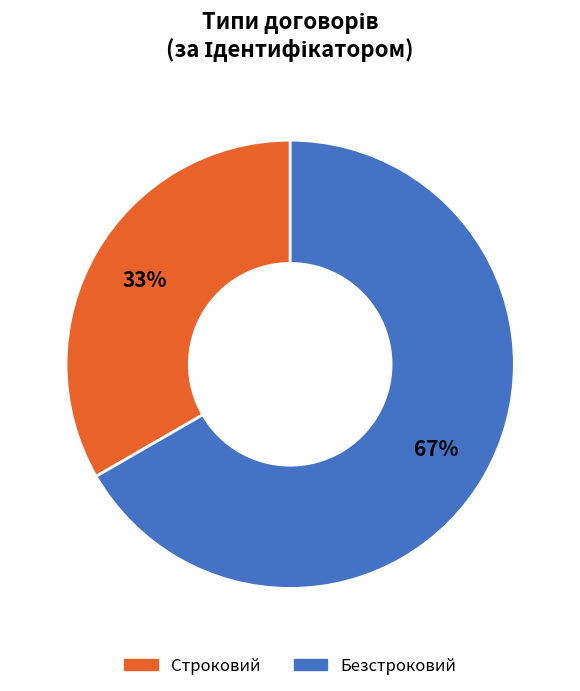

Which has a higher value, Безстроковий or Строковий?

Безстроковий